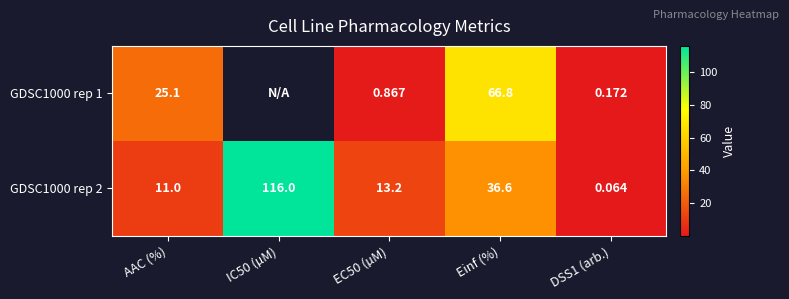

Is the value of GDSC1000 rep 2 at Einf (%) greater than the value of GDSC1000 rep 1 at EC50 (µM)?

Yes